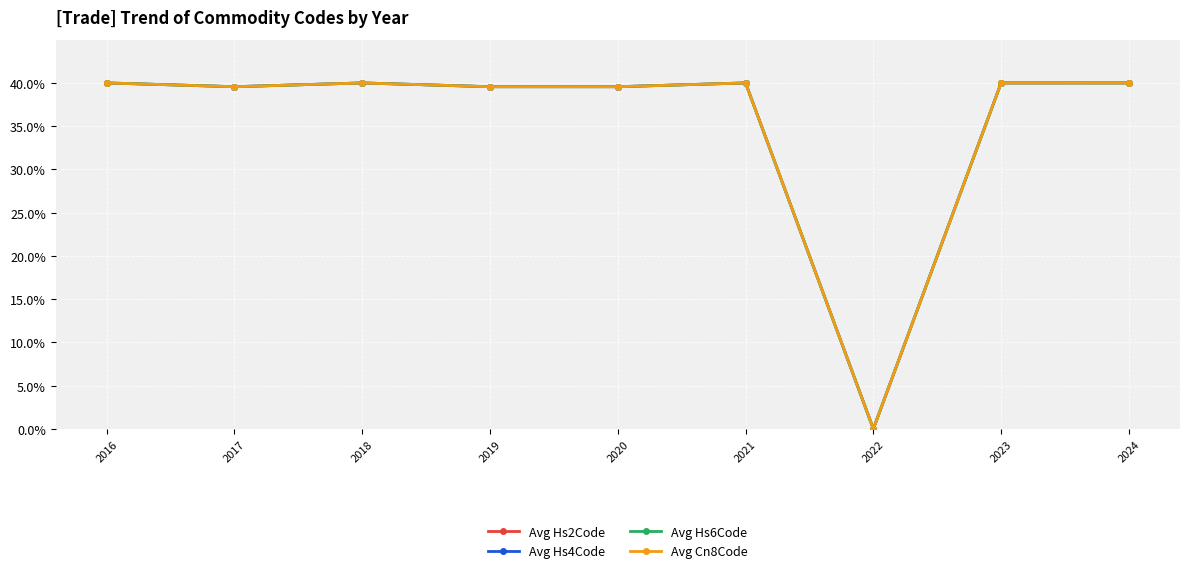

True or false: Avg Hs2Code and Avg Cn8Code intersect in this chart.

False